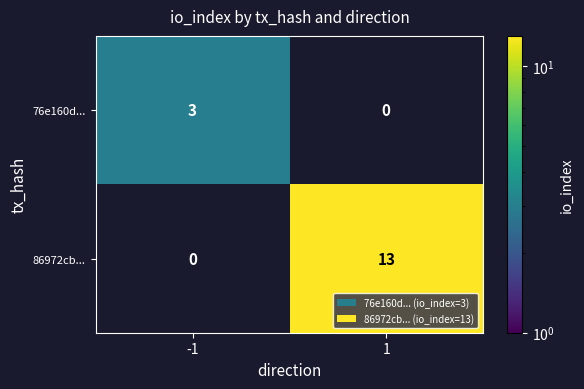

How many series are shown in this chart?

2